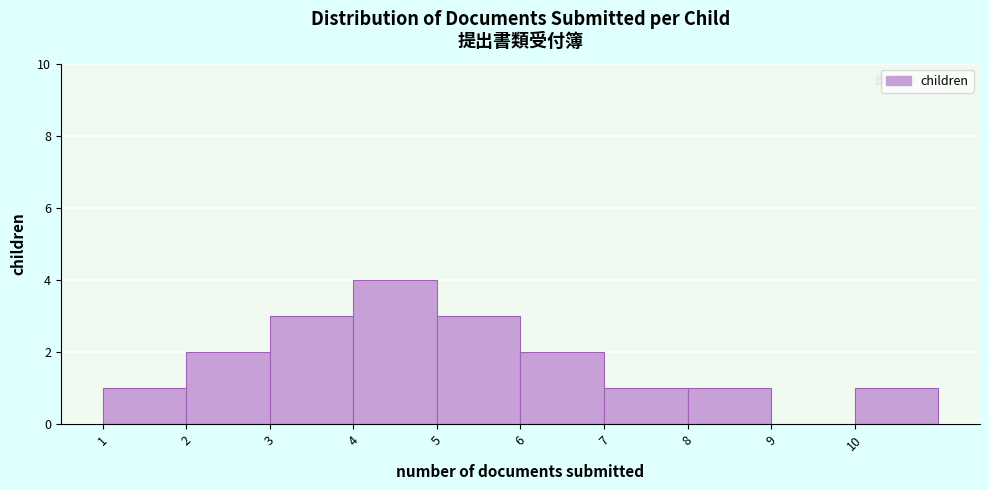

How tall is the bar that spans 10 to 11 on the x-axis? The values are not printed on the chart, so give them approximately, as read against the axis.

1